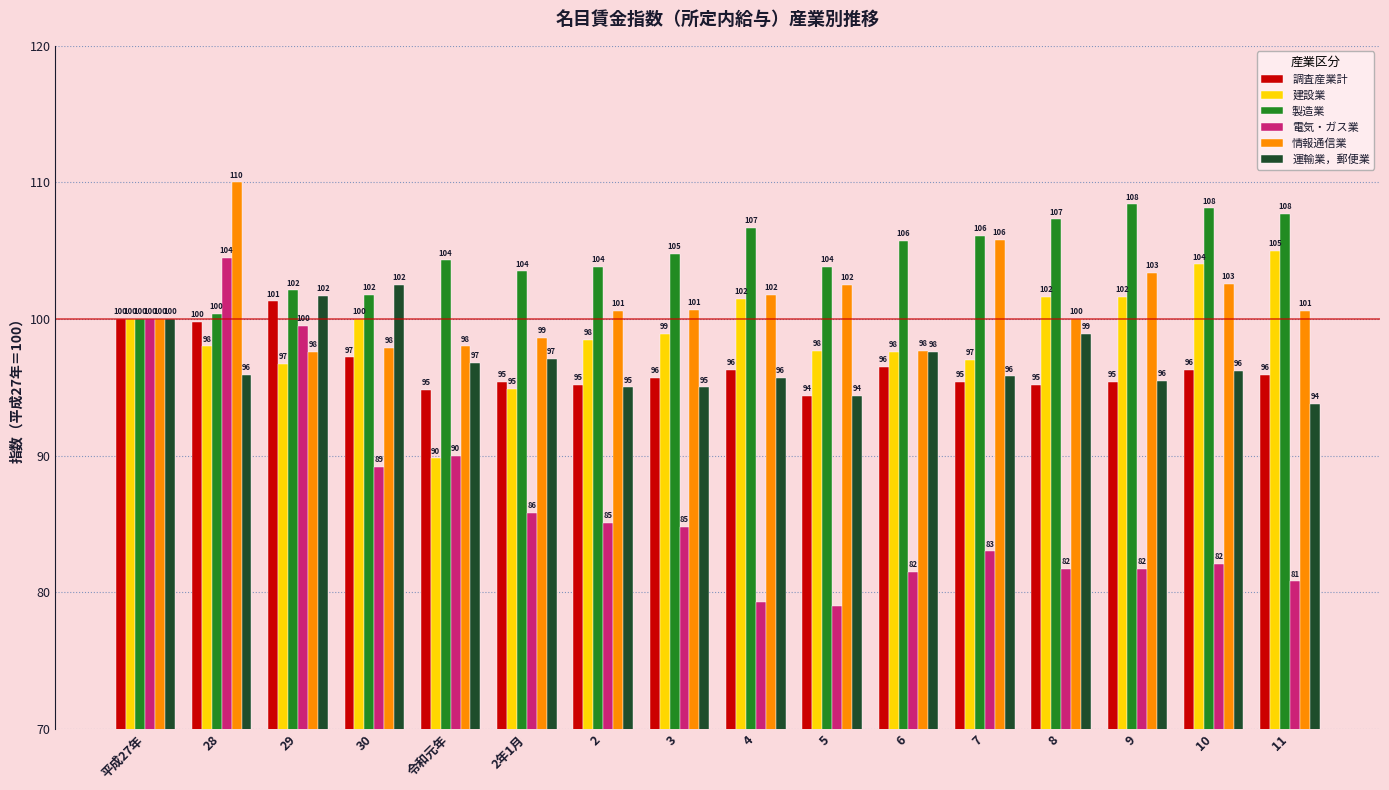

At which label does 製造業 reach its peak?

9